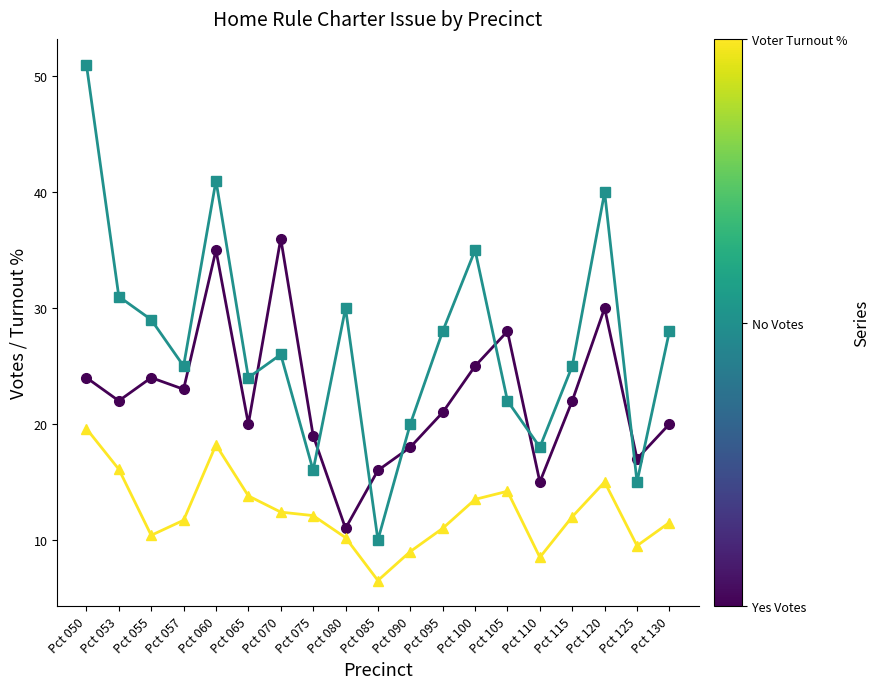

At which category does the chart reach its peak across all series?

Pct 050